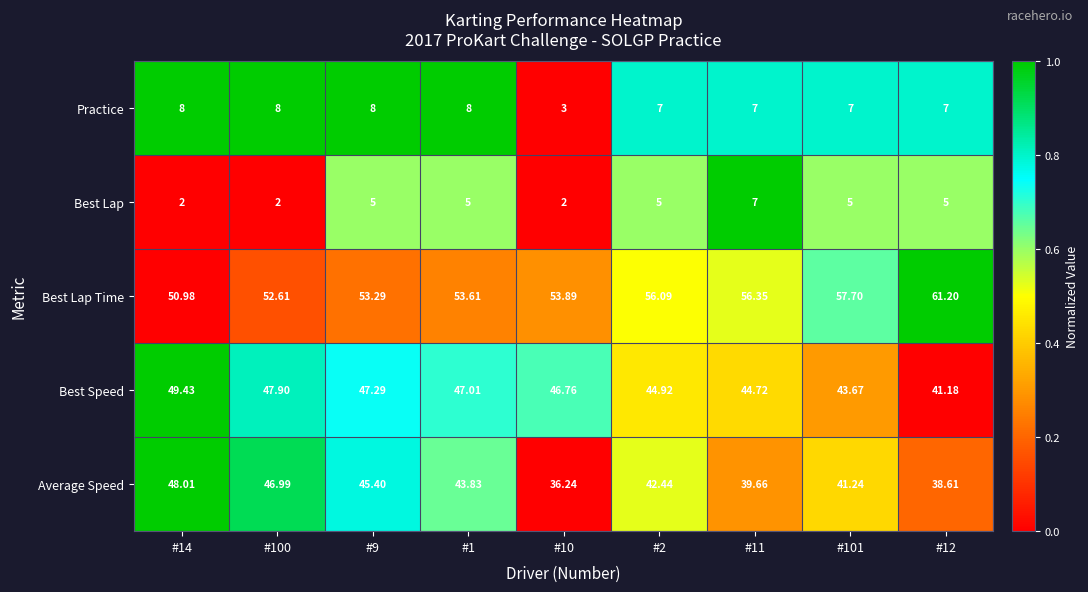

Which series has the largest total across all categories?

Best Lap Time